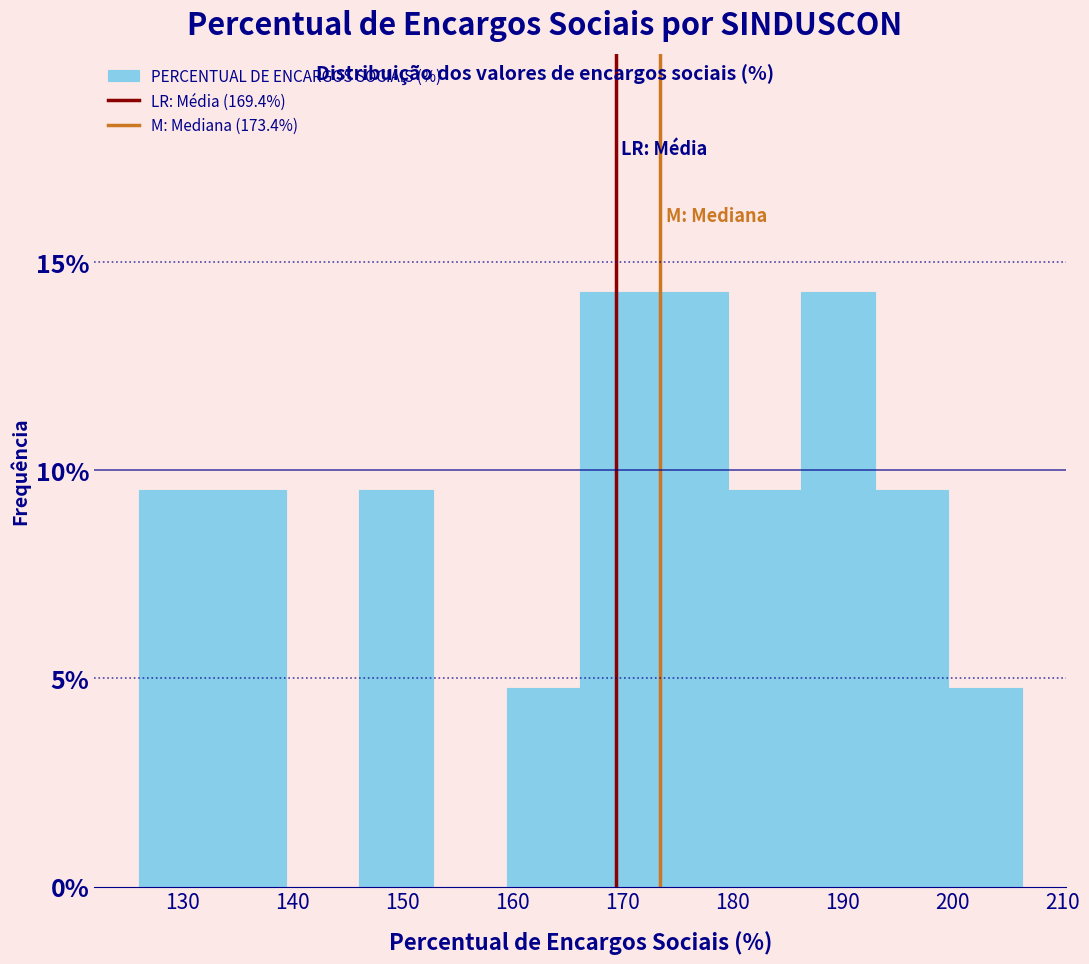

What is the height of the bar covering 159 to 166 on the x-axis? Neither the bar edges nor the heights are printed on the chart, so give them approximately, as read against the axes.

5.0